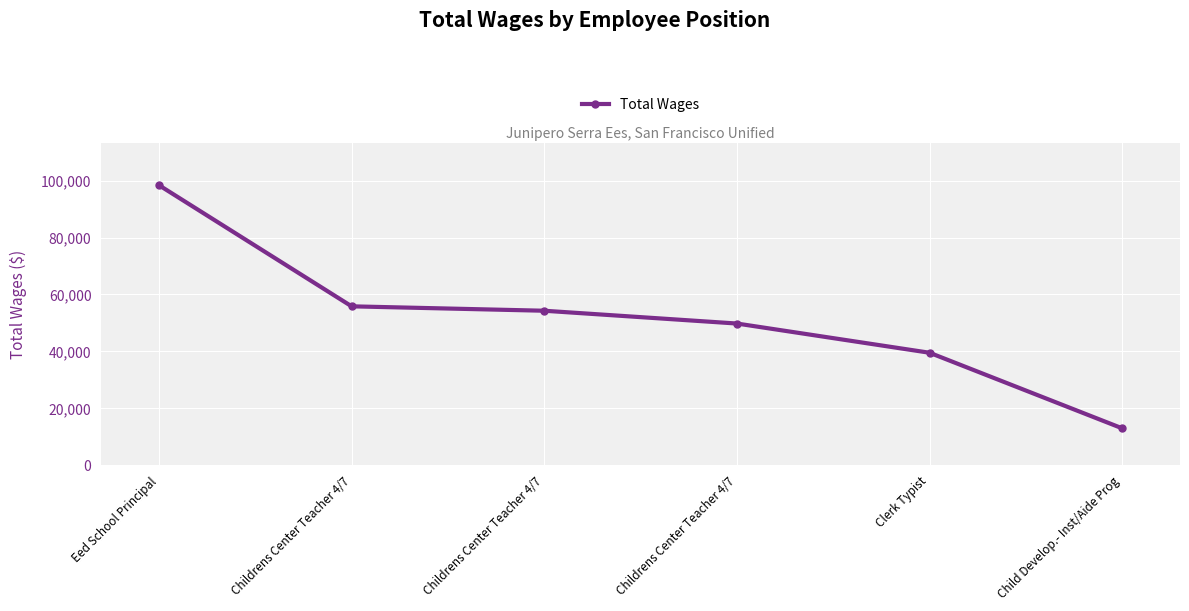

Read the value at Clerk Typist.

39531